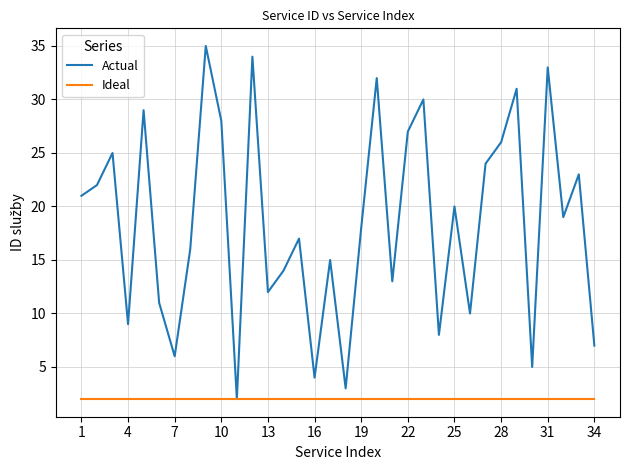

How many categories are shown in the chart?

34